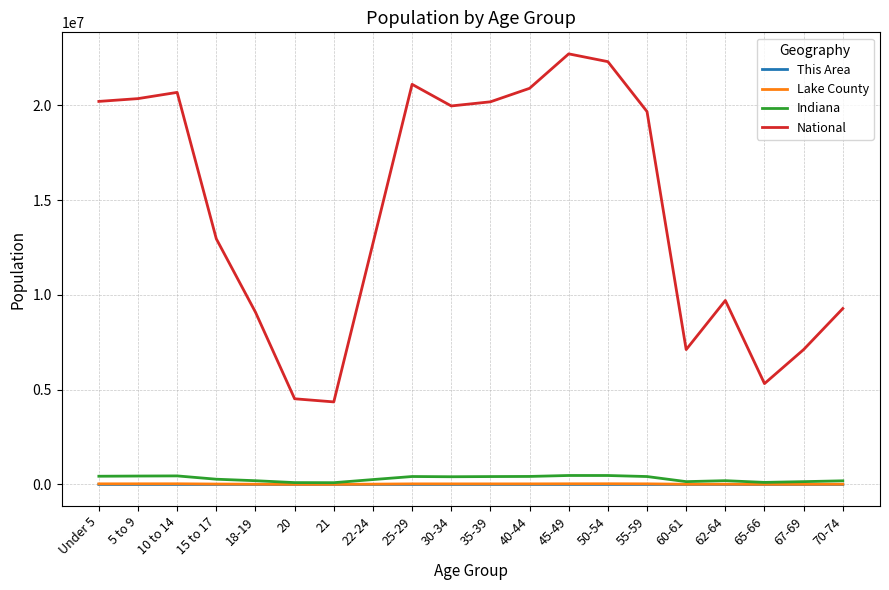

The value of National at 30-34 is 19962099. True or false?

True